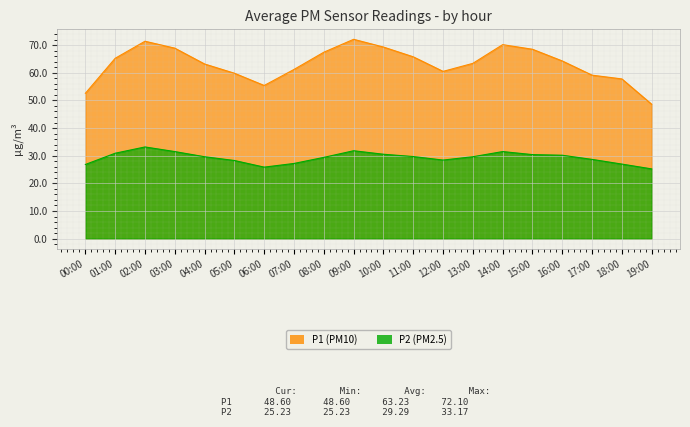

What is the difference between the highest and lowest values at 18:00?

30.8